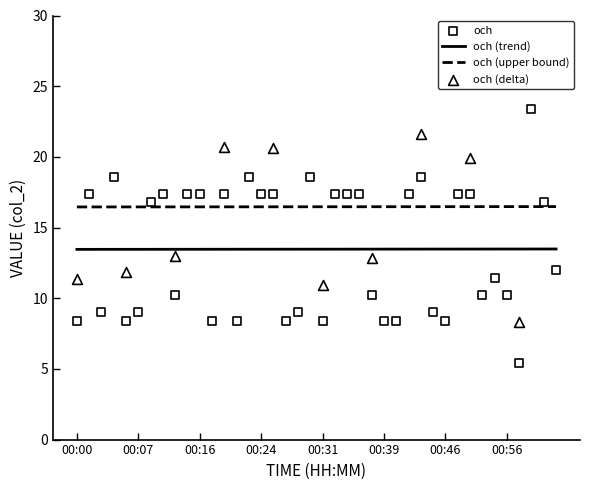

Which has a higher value, 00:12 or 00:19?

00:19